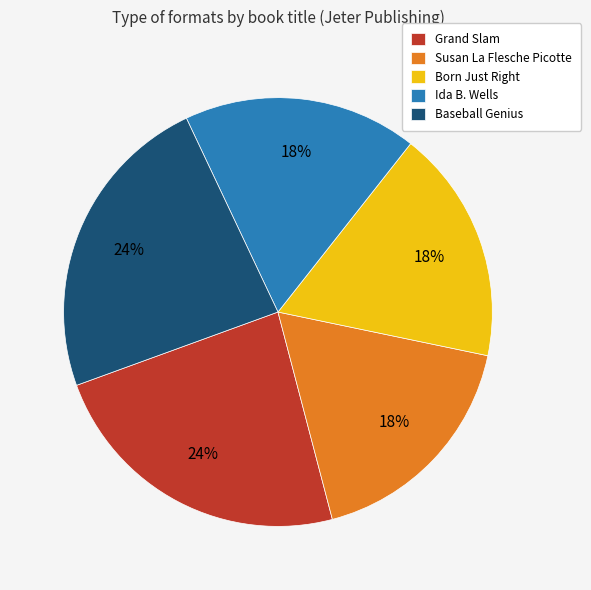

Do Susan La Flesche Picotte and Grand Slam together represent more than half of the pie?

No